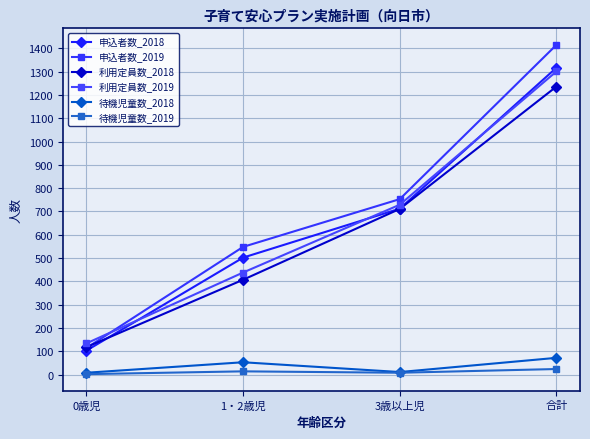

Rank the categories by 待機児童数_2018 value from highest to lowest.

合計, 1・2歳児, 3歳以上児, 0歳児